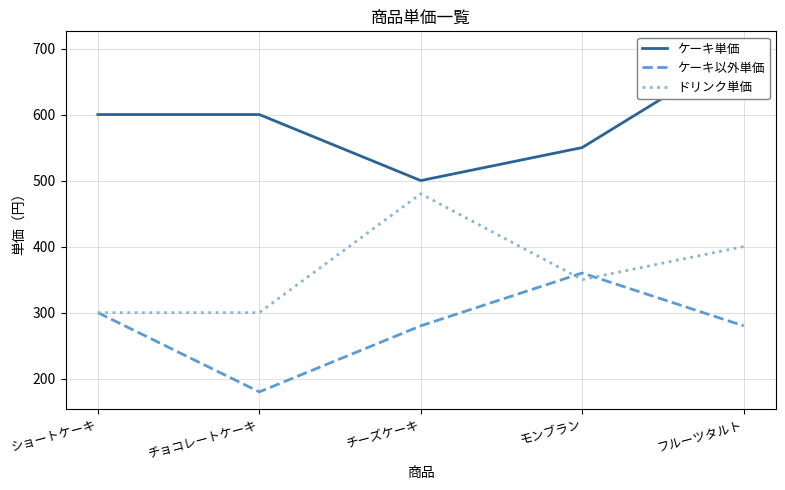

The value of ケーキ単価 at チョコレートケーキ is 418. True or false?

False